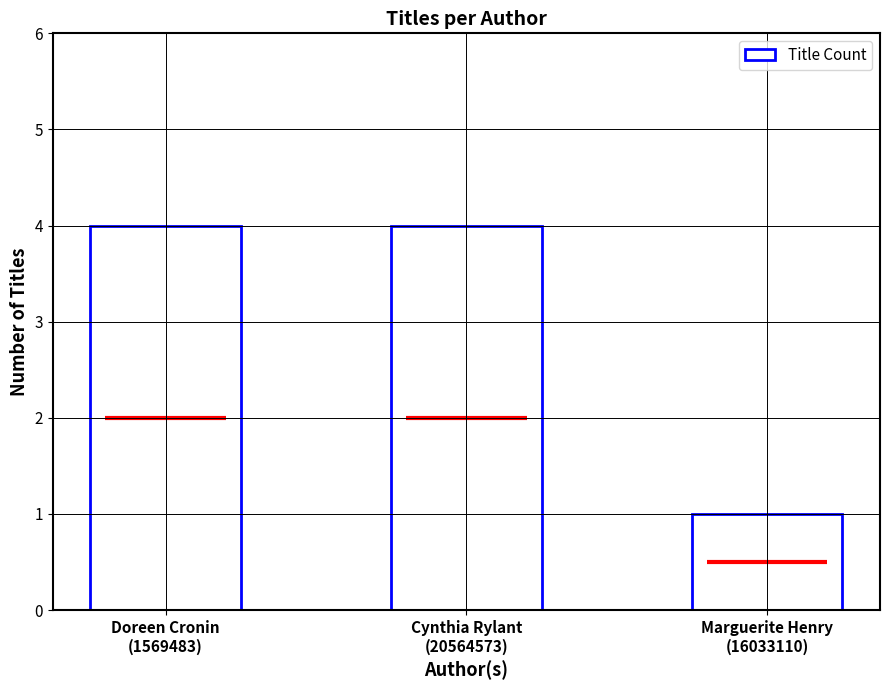

What is the ratio of the value at Marguerite Henry
(16033110) to the value at Cynthia Rylant
(20564573)?

0.2